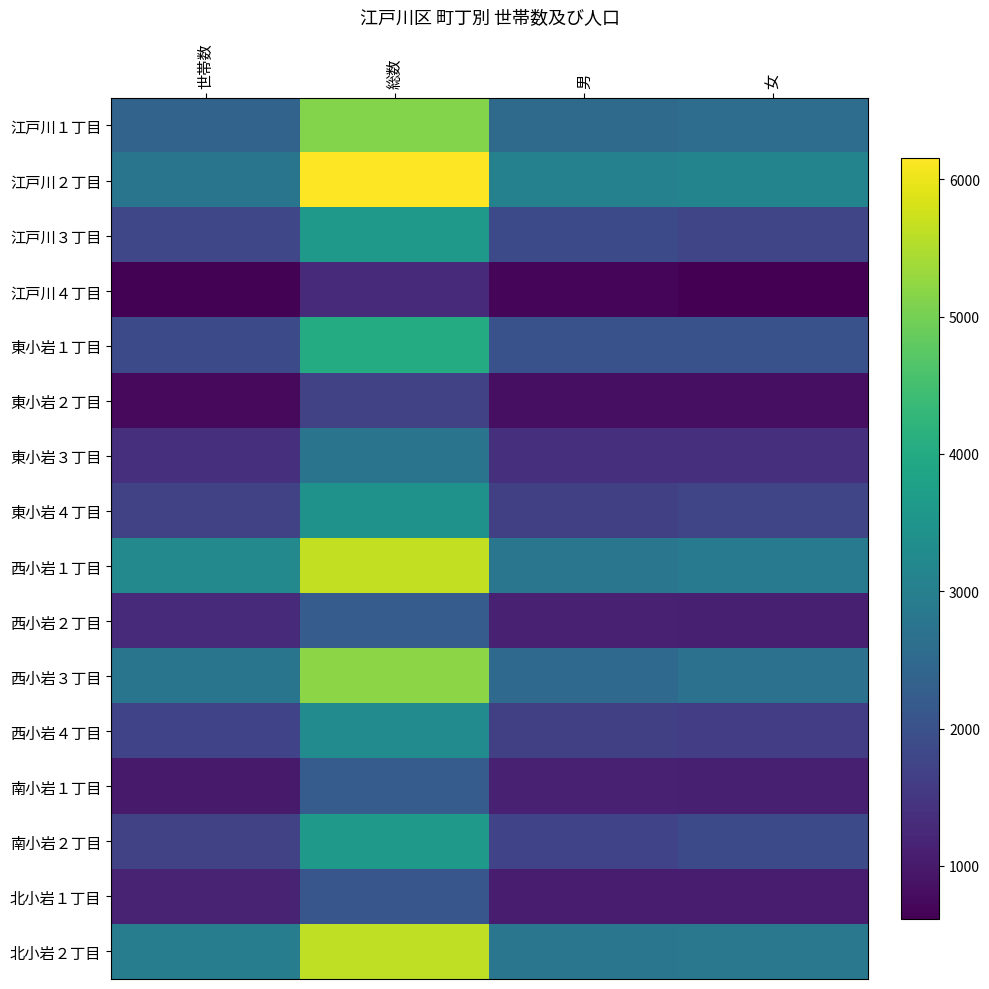

What is the total value across all series at 世帯数?

29040